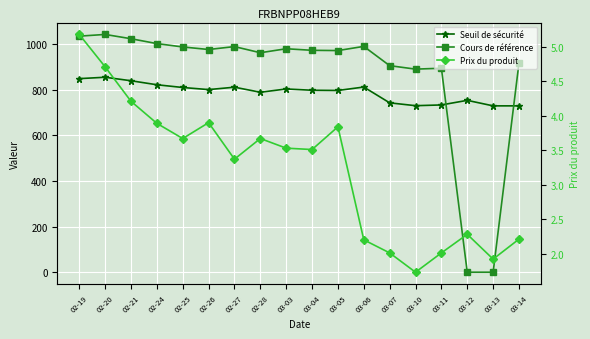

What is the value of the Seuil de sécurité point at the 15th from the left?

734.0